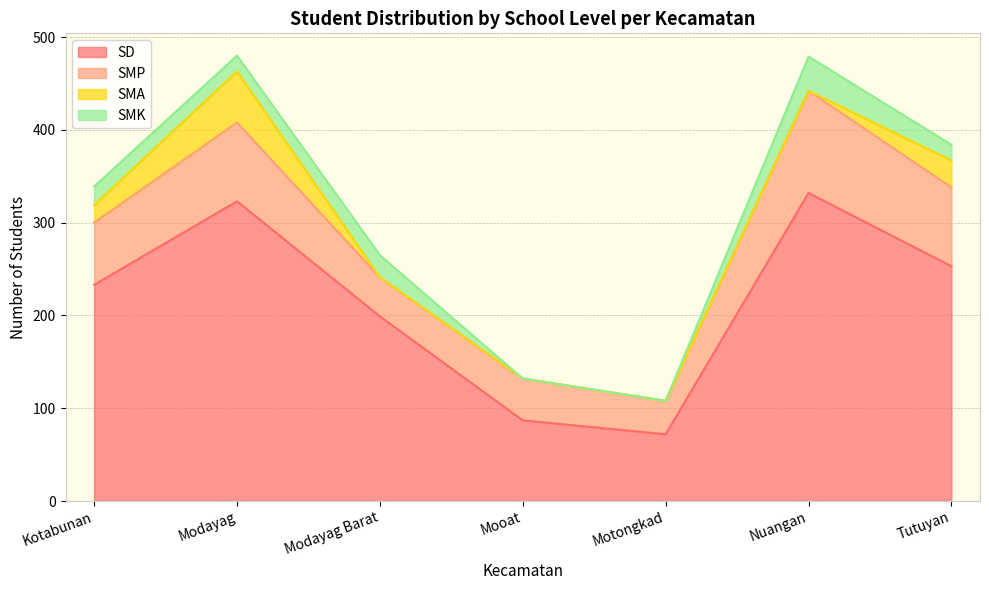

Which series has the largest total across all categories?

SD